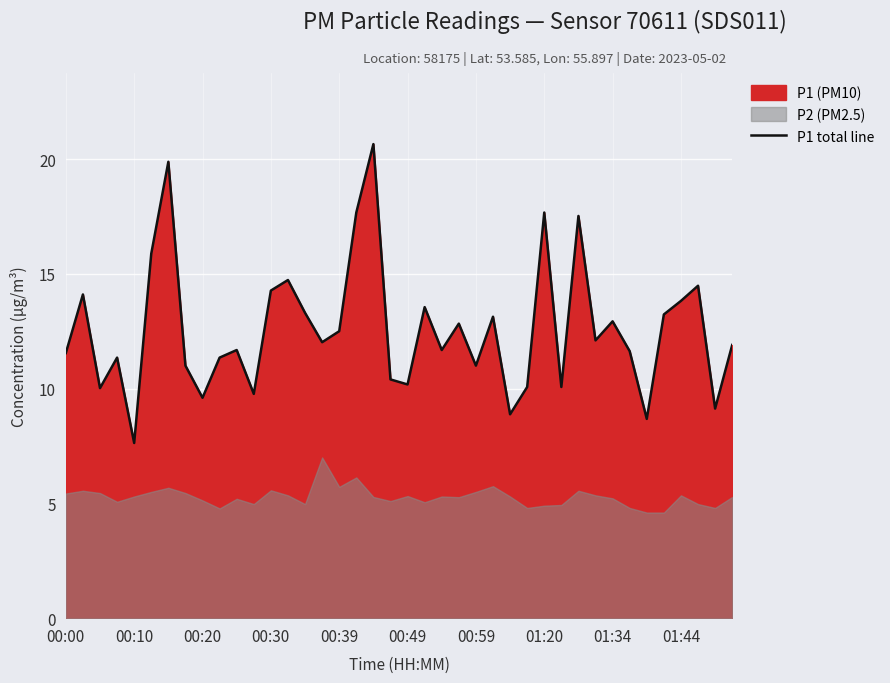

True or false: P1 total line has a value of 10.2 at 00:49.

True